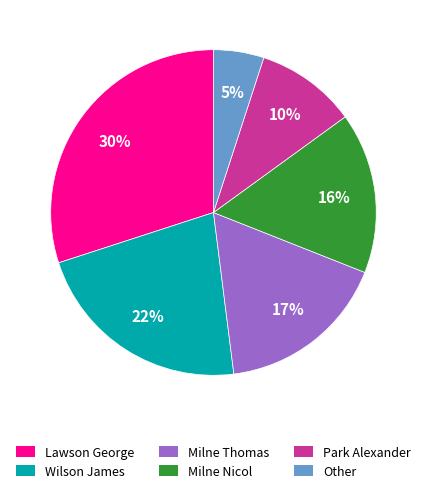

To the nearest percent, what is the difference between the largest and smallest slice percentages?

25%